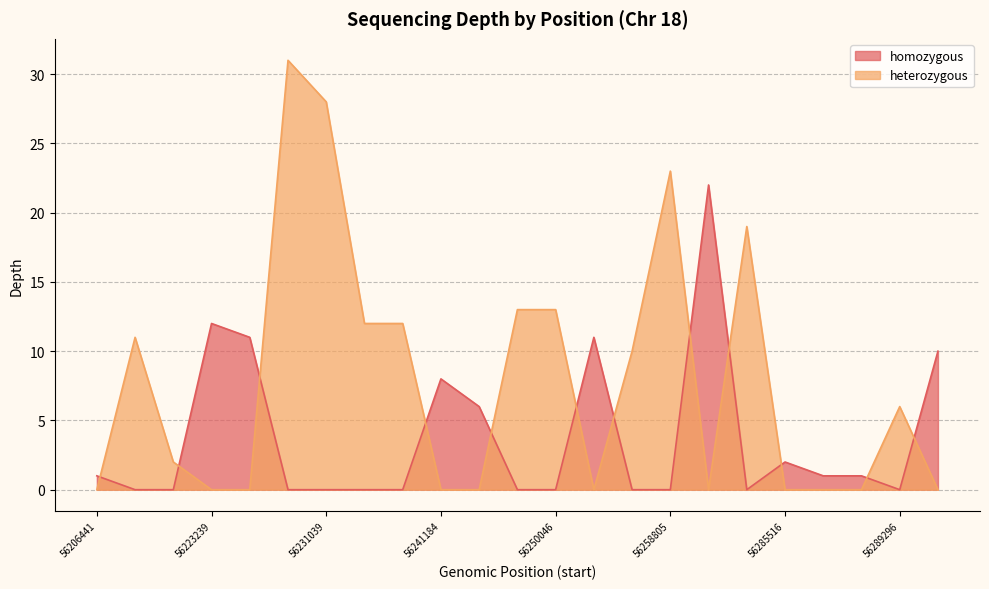

What is the sum of all values?

265